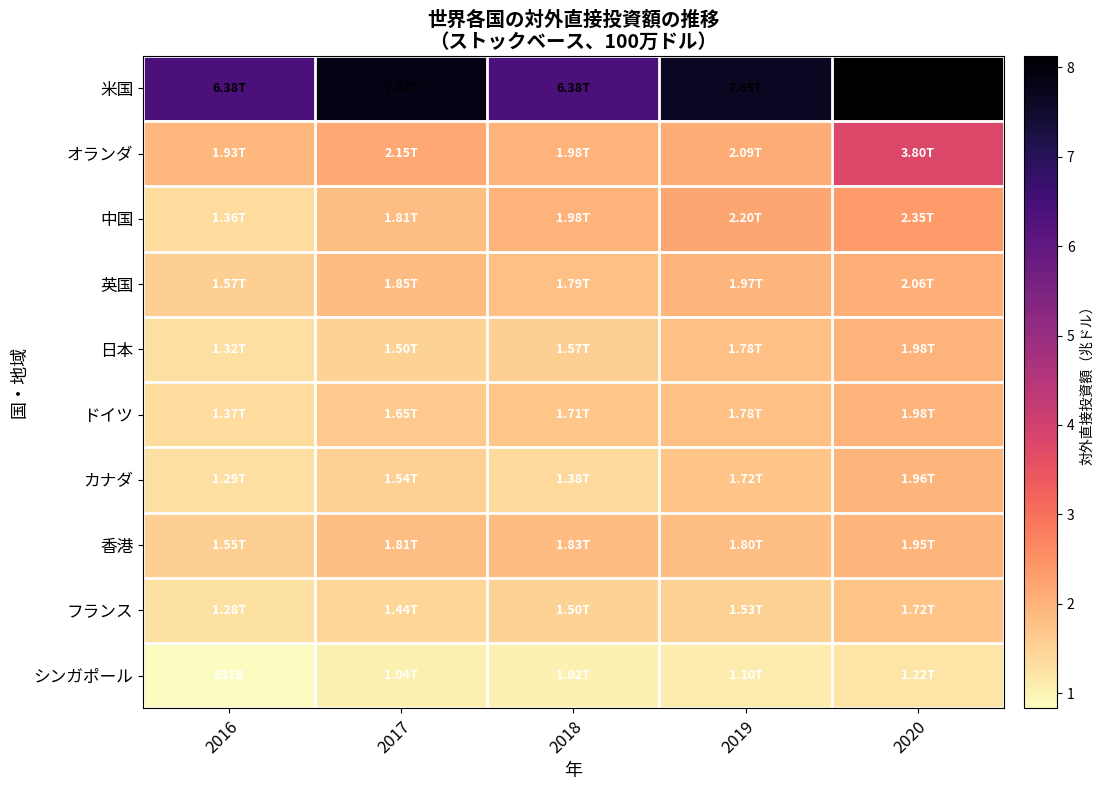

What is the difference between the highest and lowest values at 2017?

6.8